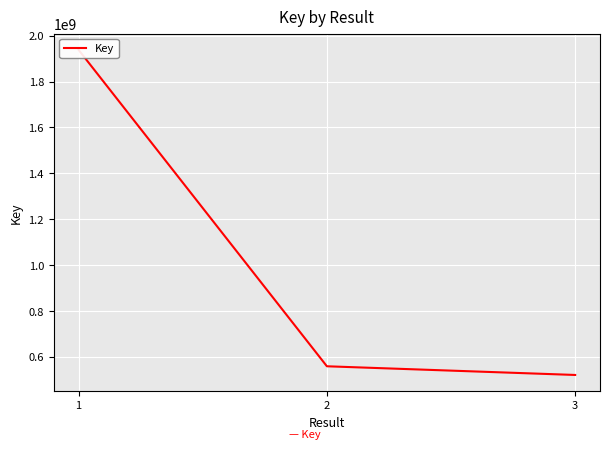

The chart shows a value of 1247659741 at 1. True or false?

False